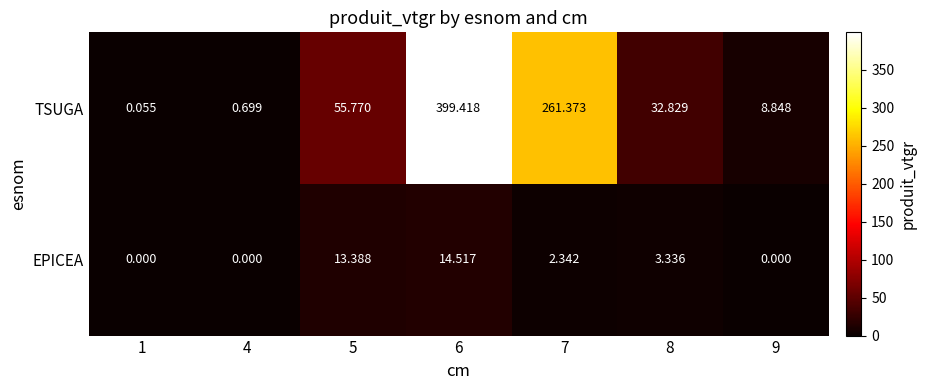

Rank the series by their maximum value, from highest to lowest.

TSUGA, EPICEA